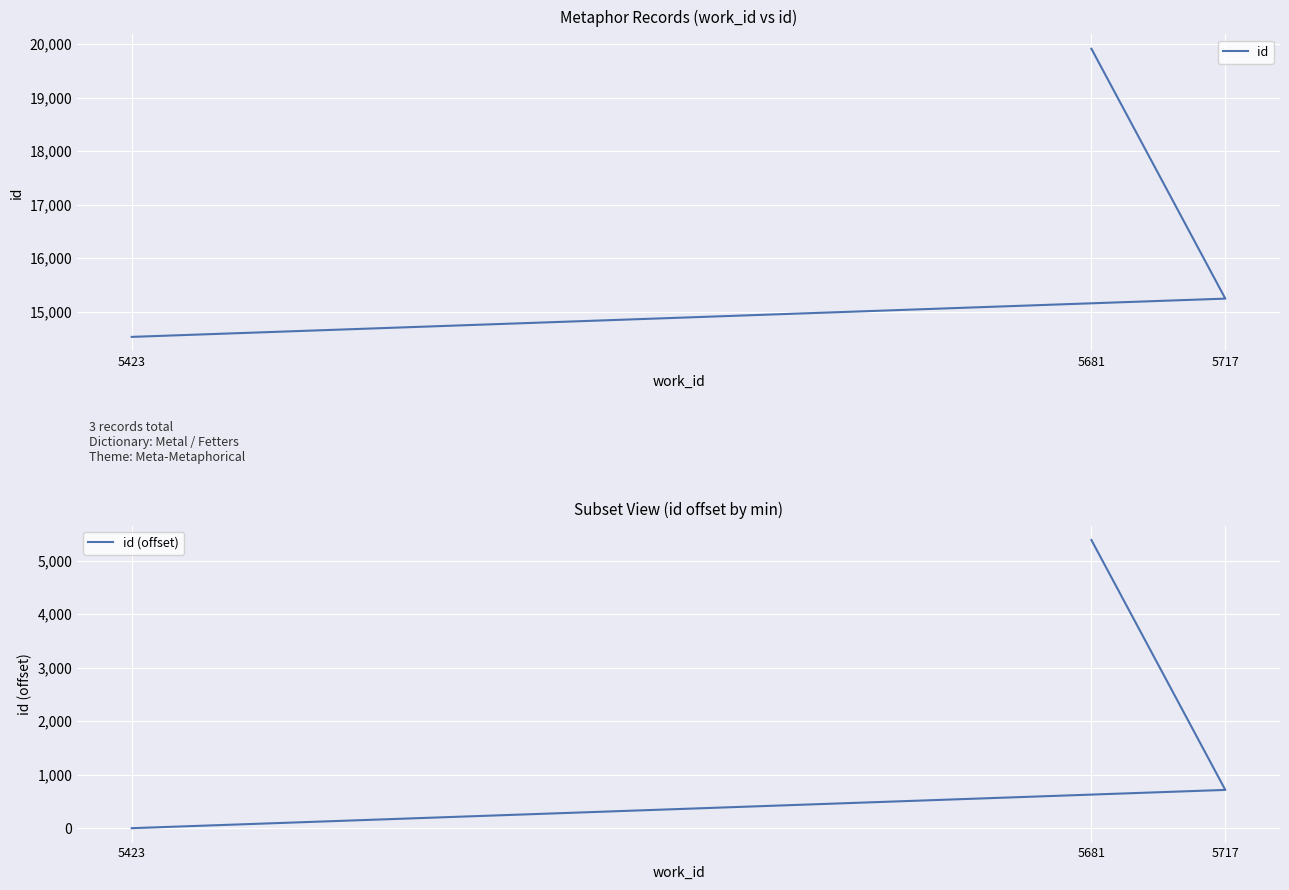

Rank the series by their average value, from lowest to highest.

id (offset), id